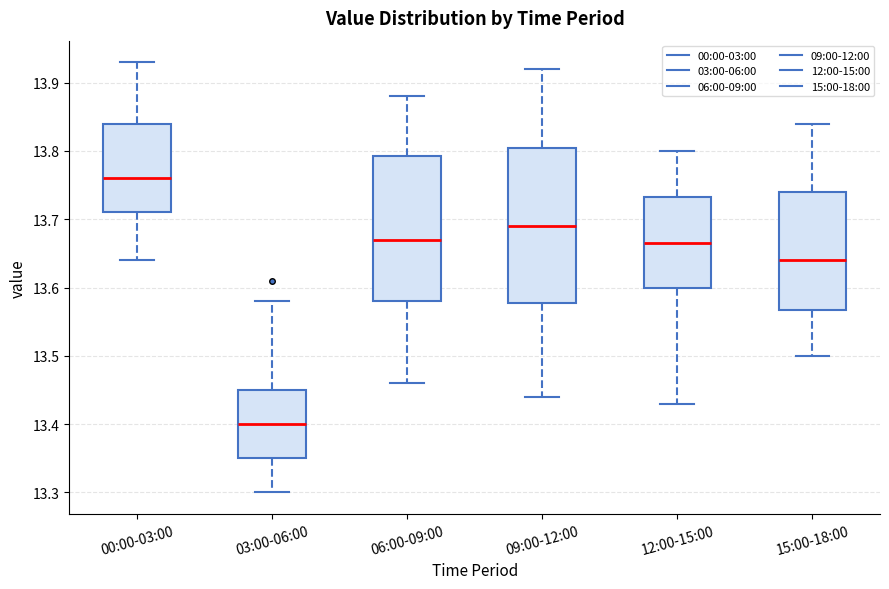

Where does the lower whisker of the box for 00:00-03:00 end on the y-axis? The values are not printed on the chart, so give them approximately, as read against the axis.

13.64